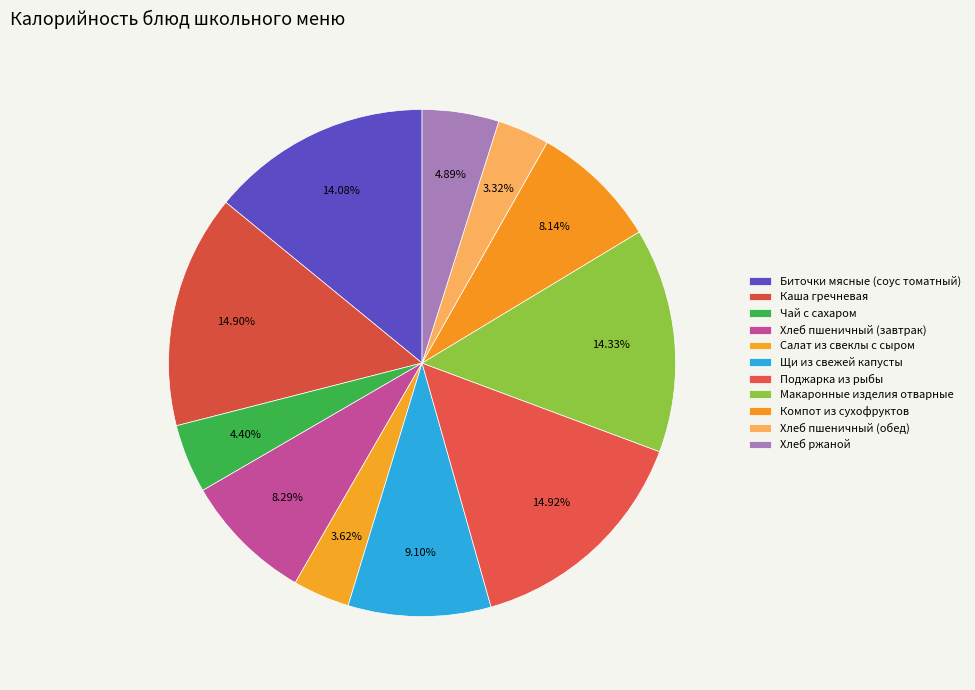

Combined, do Компот из сухофруктов and Чай с сахаром account for over 50%?

No